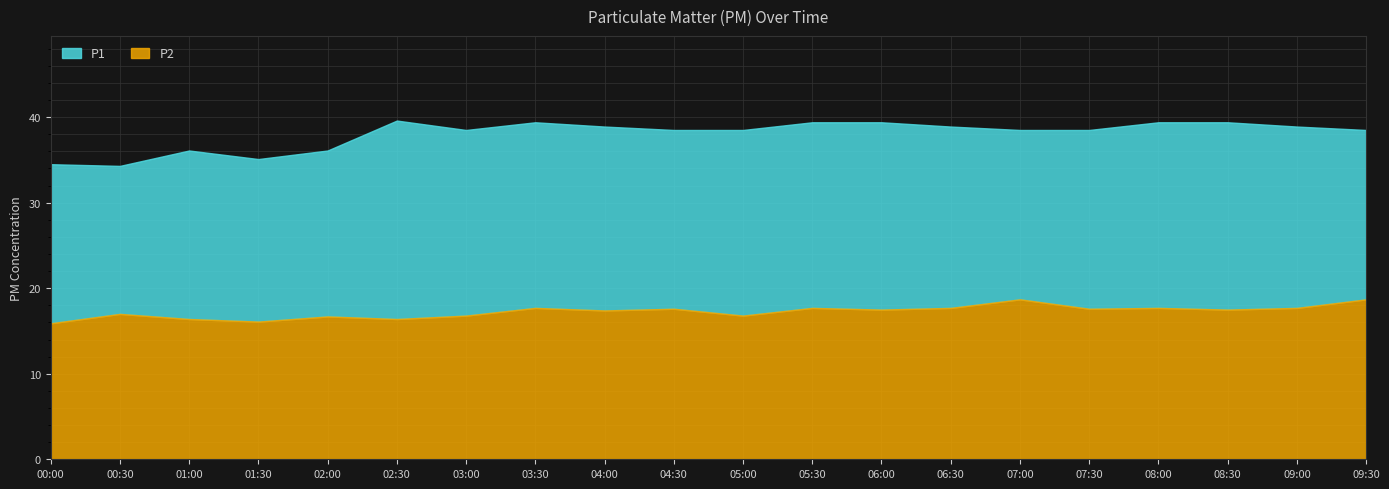

The P1 series shows 36.1 at 02:00. True or false?

True